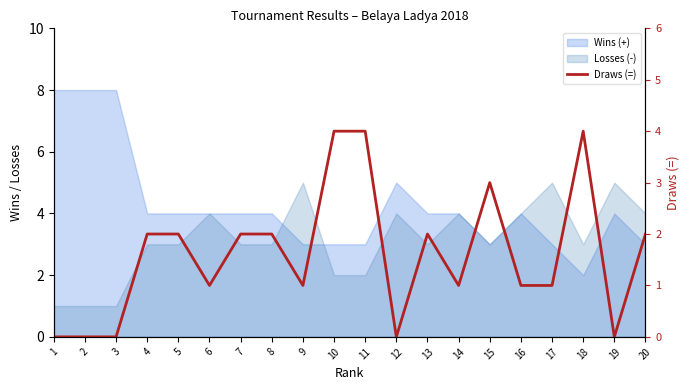

What is the value of the 15th point from the left?

3